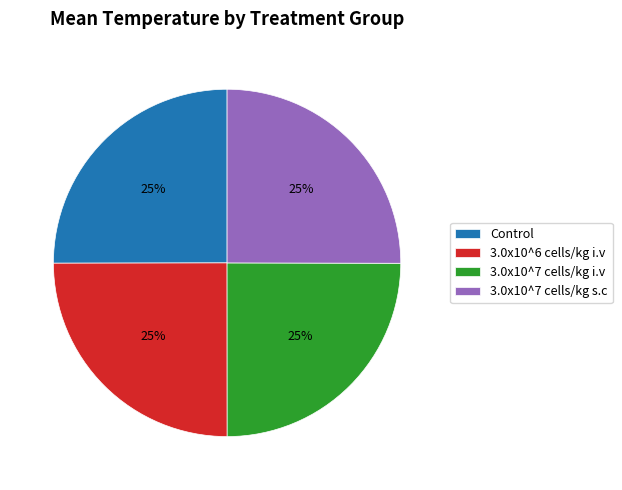

To the nearest percent, what is the average slice percentage?

25%